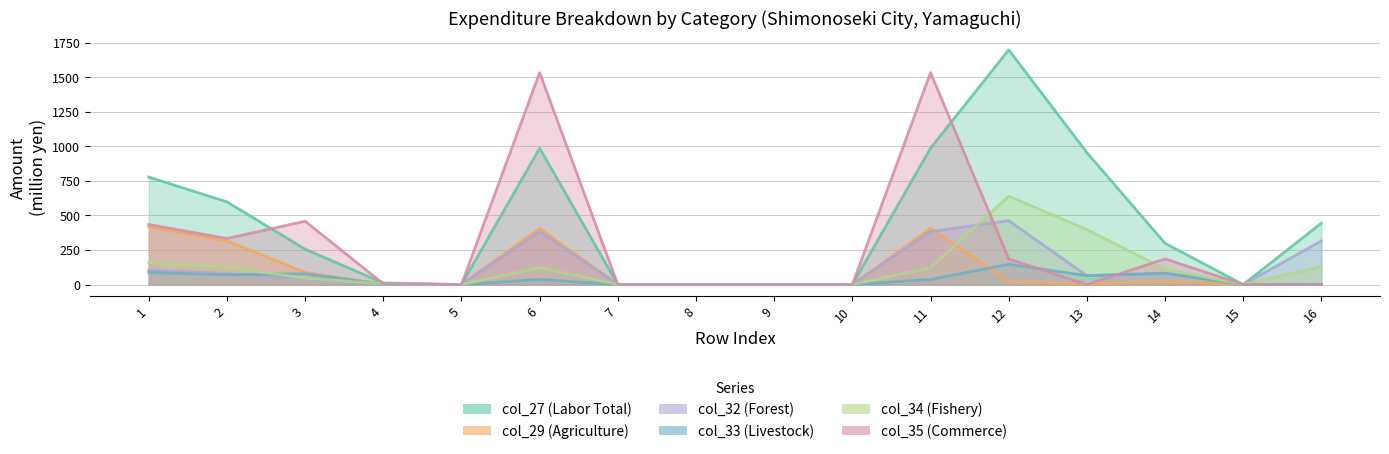

At which category does col_35 reach its first local valley?

2